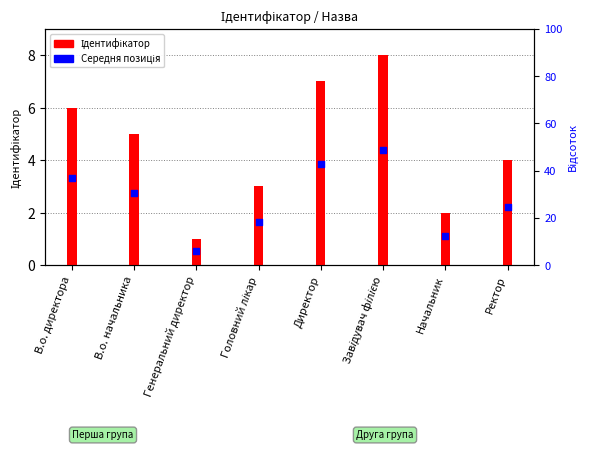

Which series contains the highest Y value?

Ідентифікатор